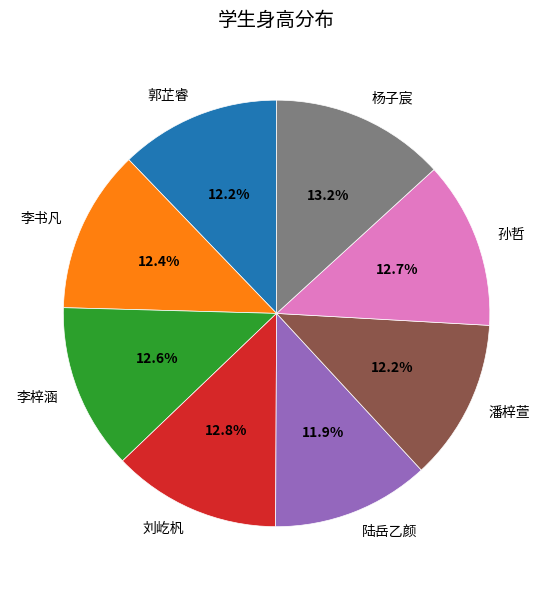

What is the total percentage of 孙哲 and 陆岳乙颜?

24.6%